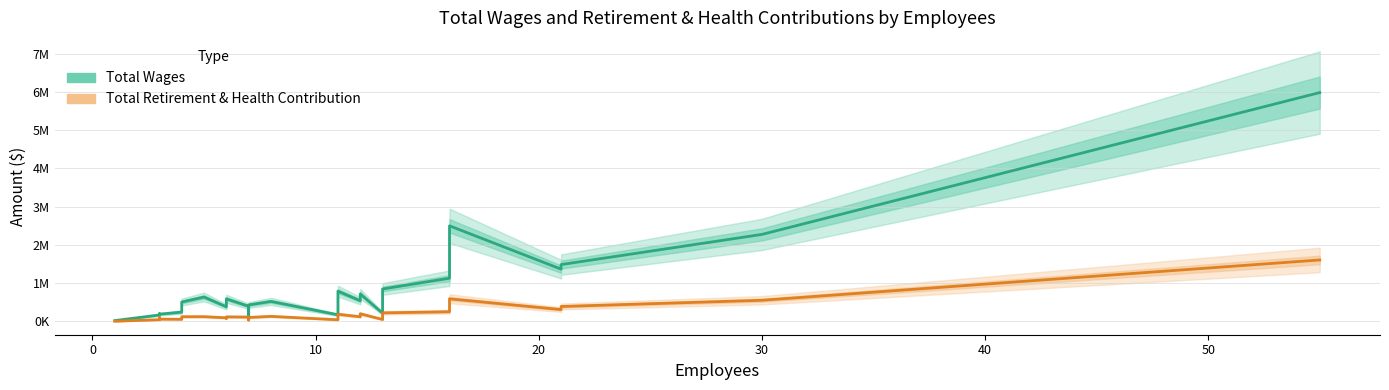

The value of Total Wages at 27 is 8398118. True or false?

False